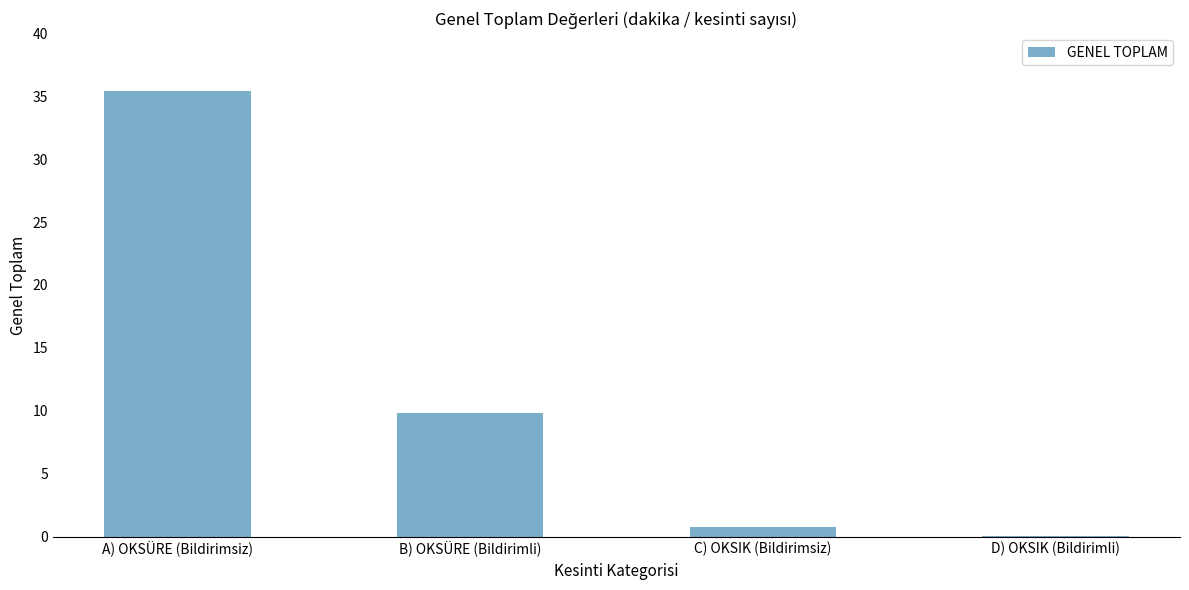

Where does the data first go above 9?

A) OKSÜRE (Bildirimsiz)